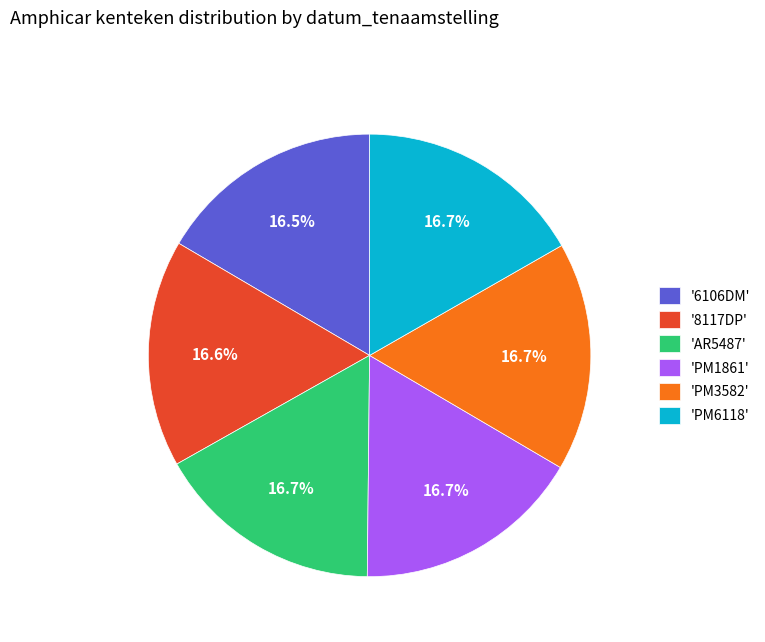

Is there a majority slice in this chart?

No